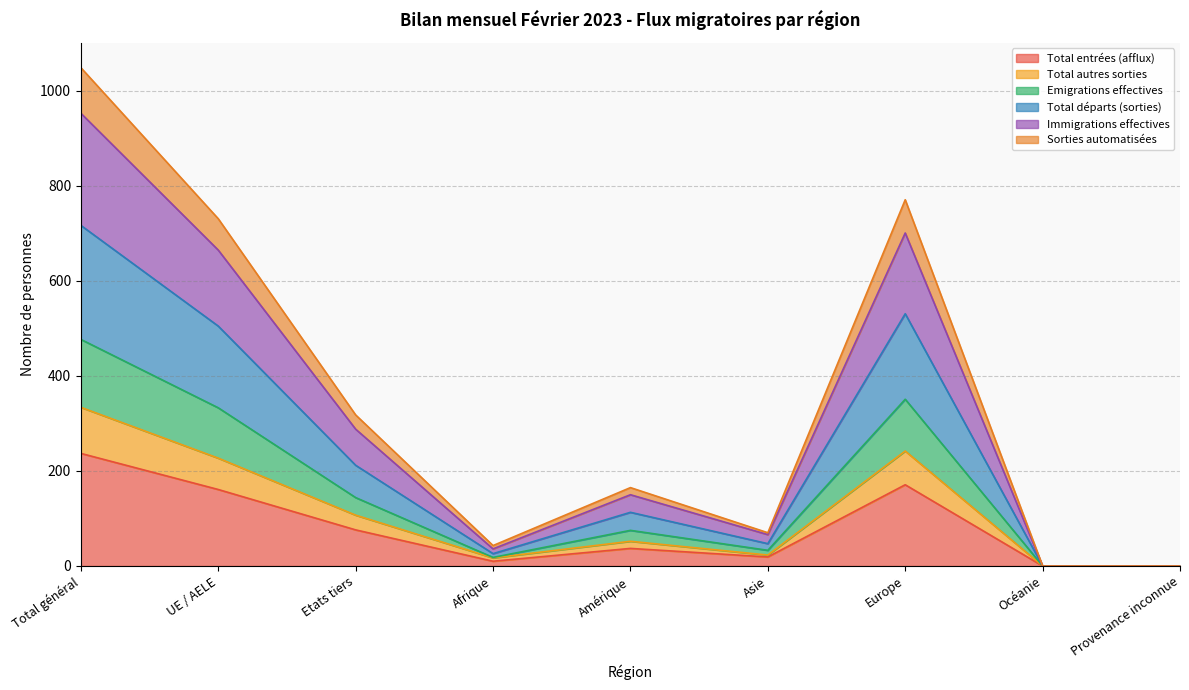

What position from the left is UE / AELE?

2